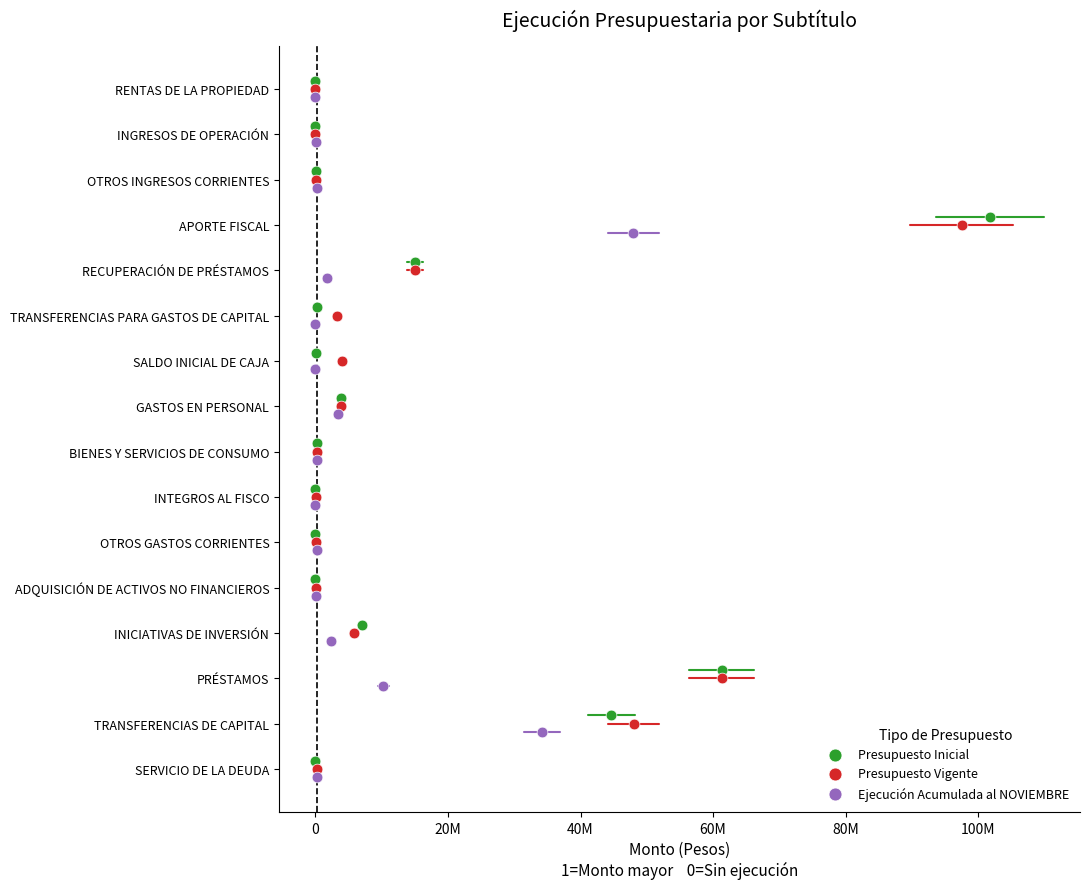

Which series contains the highest Y value?

Ejecución Acumulada al NOVIEMBRE